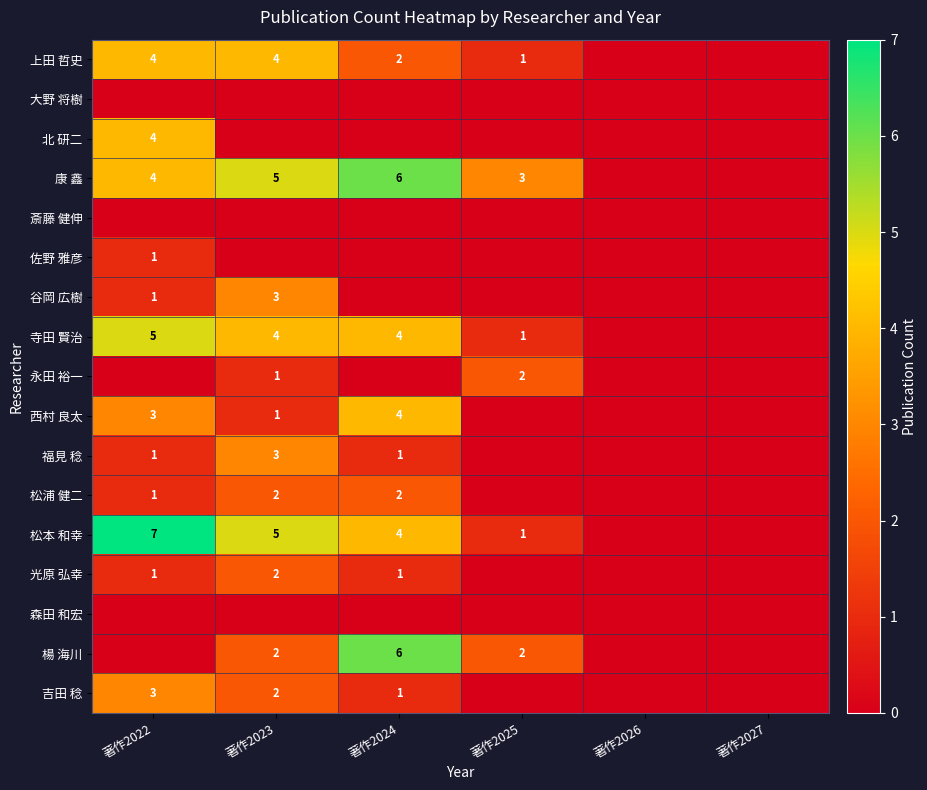

The value of 康 鑫 at 著作2024 is 10. True or false?

False